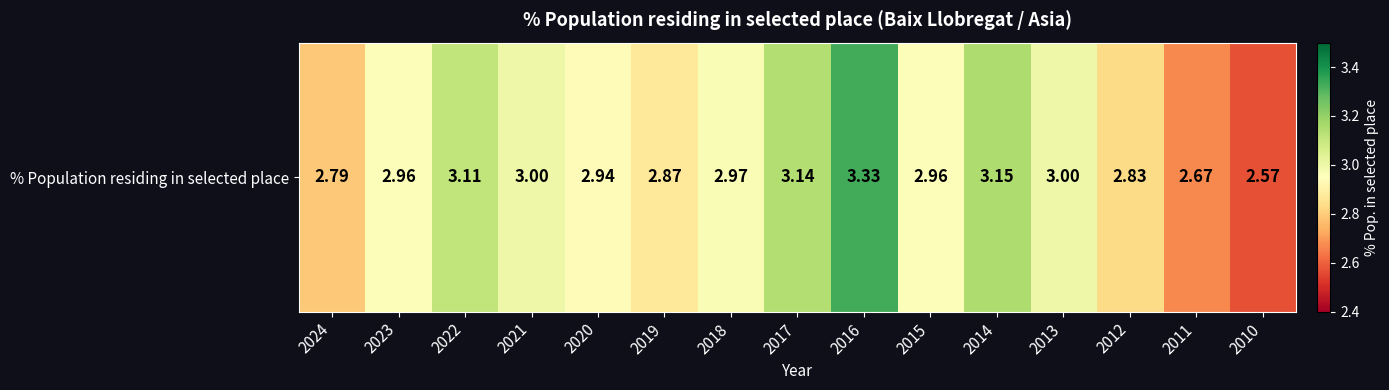

True or false: the data shows 1.2 at 2013.

False